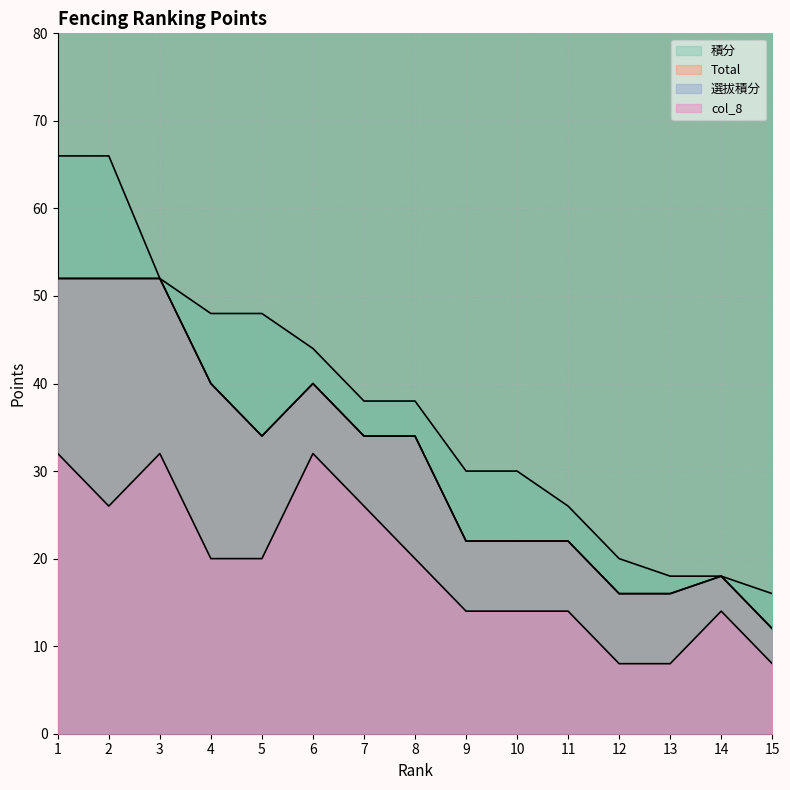

Which series has the widest spread of values?

年度最新排名